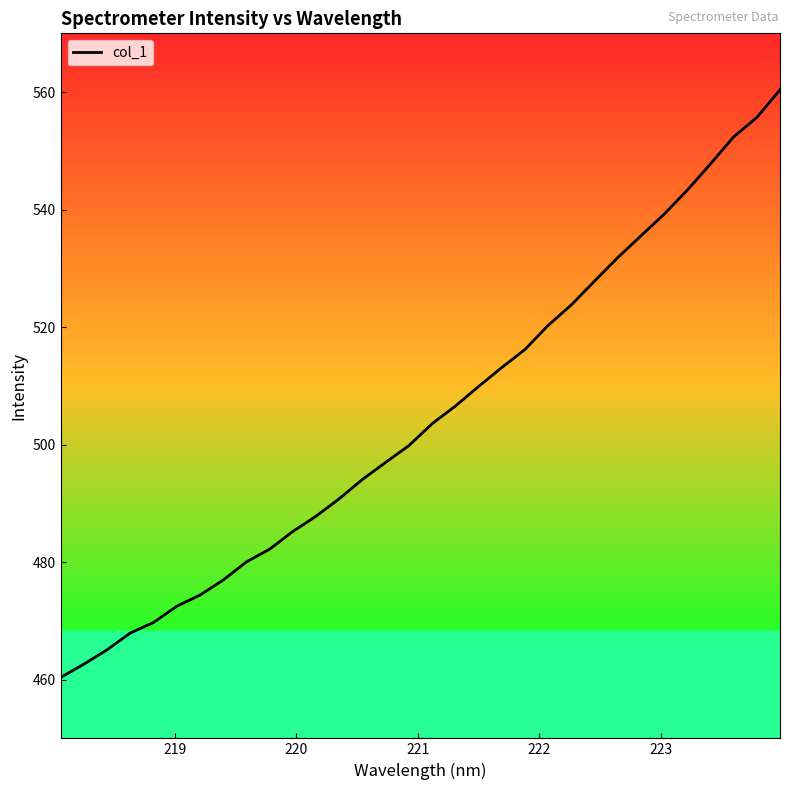

What is the minimum value shown in the chart?

460.4